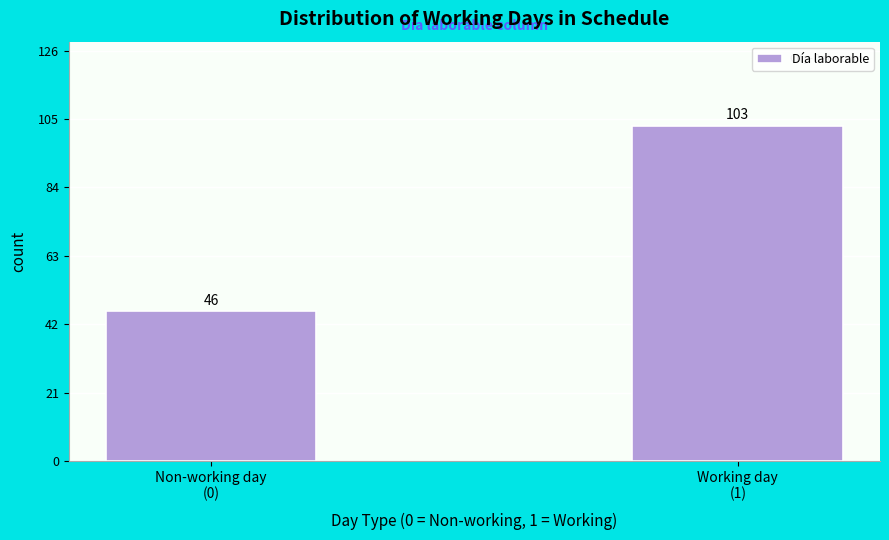

Reading left to right, transcribe all the data shown in this chart.

46	103